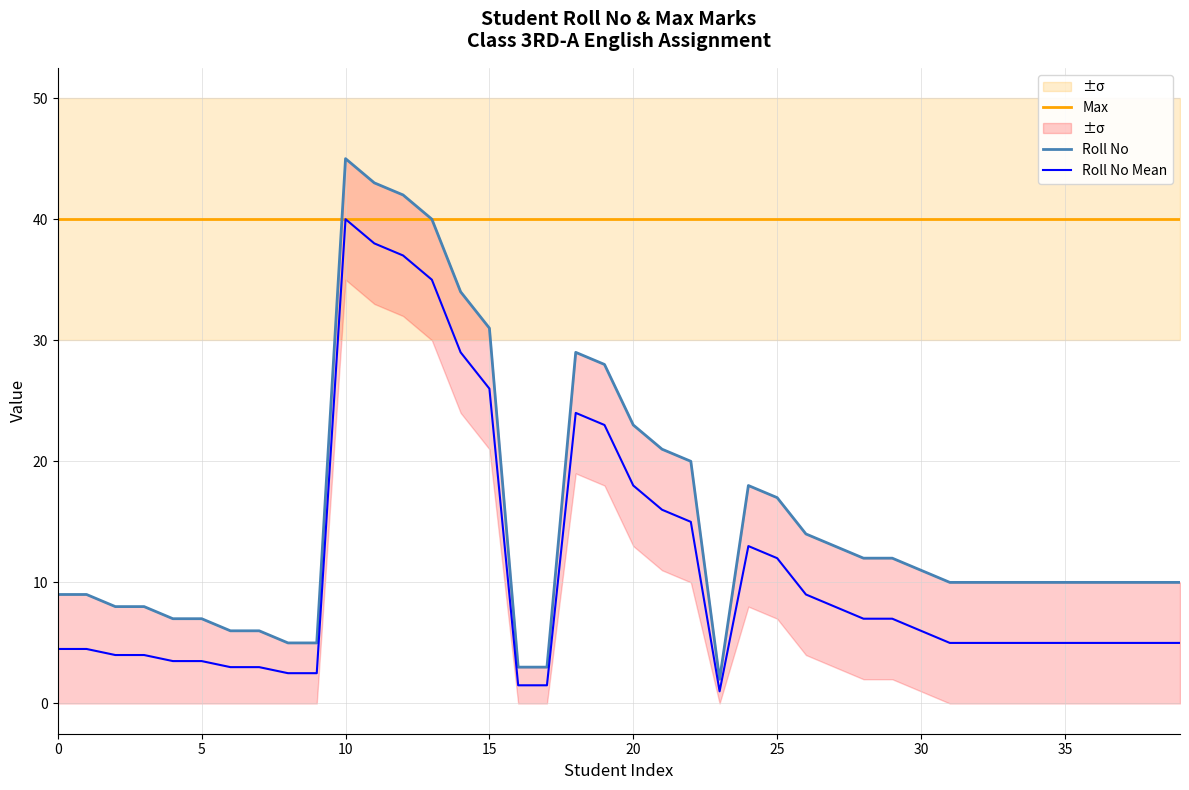

Is it true that Max equals 40.0 at 30?

True